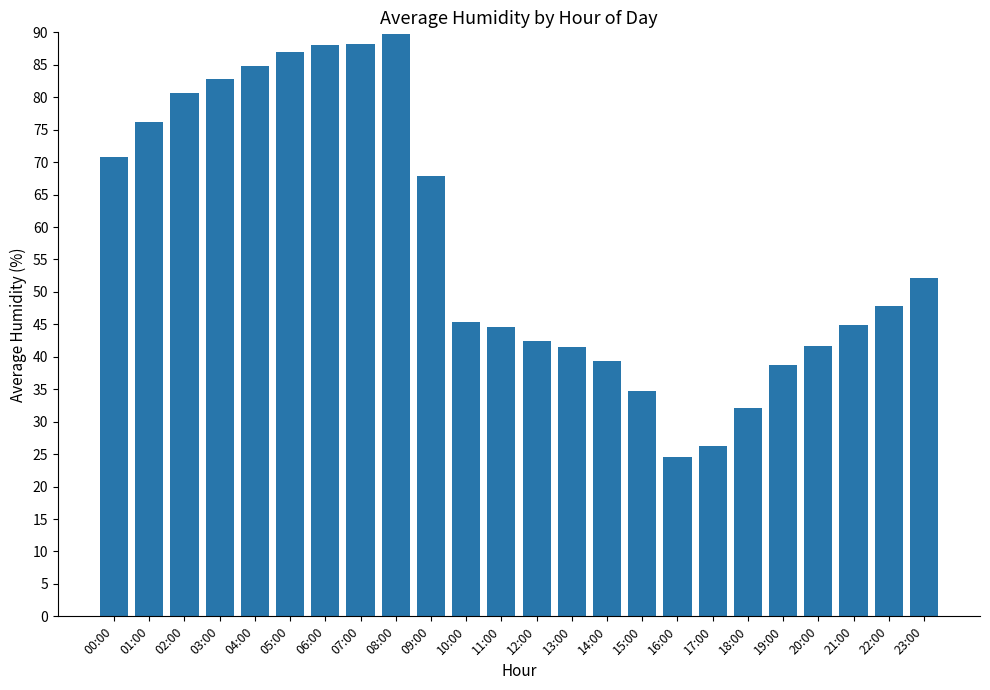

At which label is the value closest to 57?

23:00